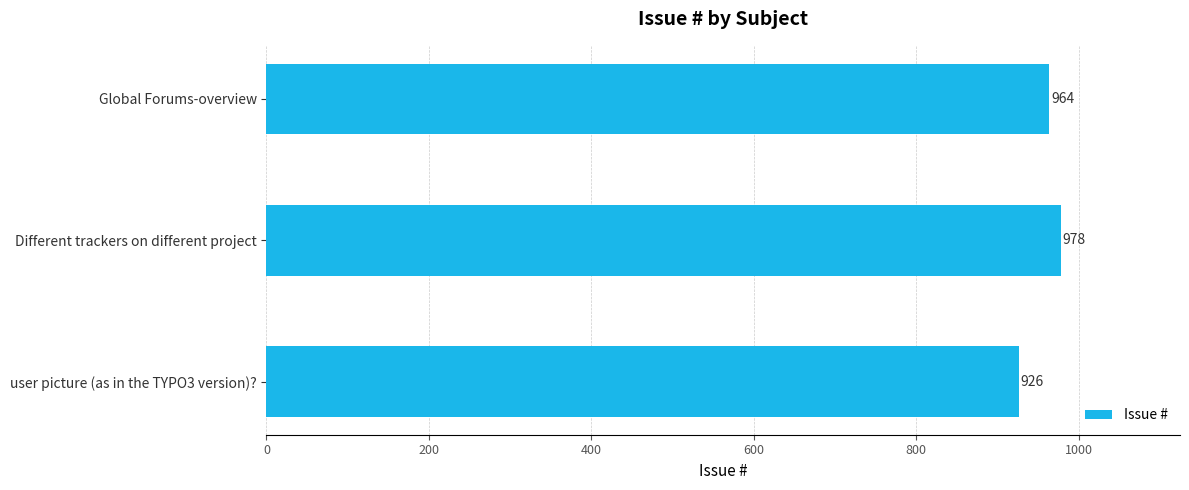

Where is the data nearest to the value 952?

Global Forums-overview